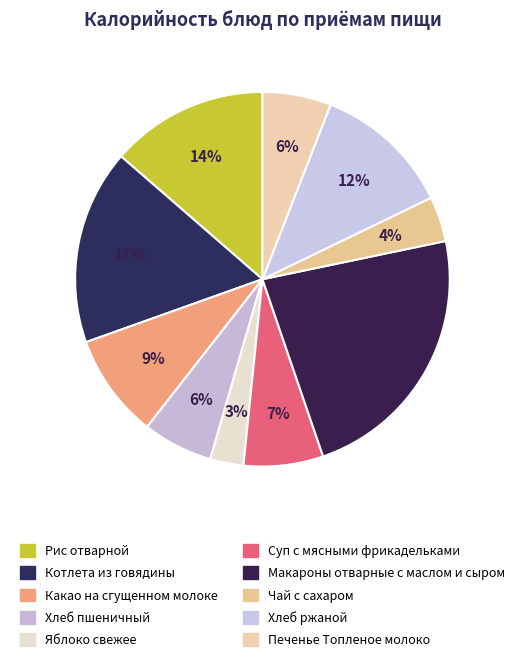

Is Яблоко свежее the majority of the pie?

No